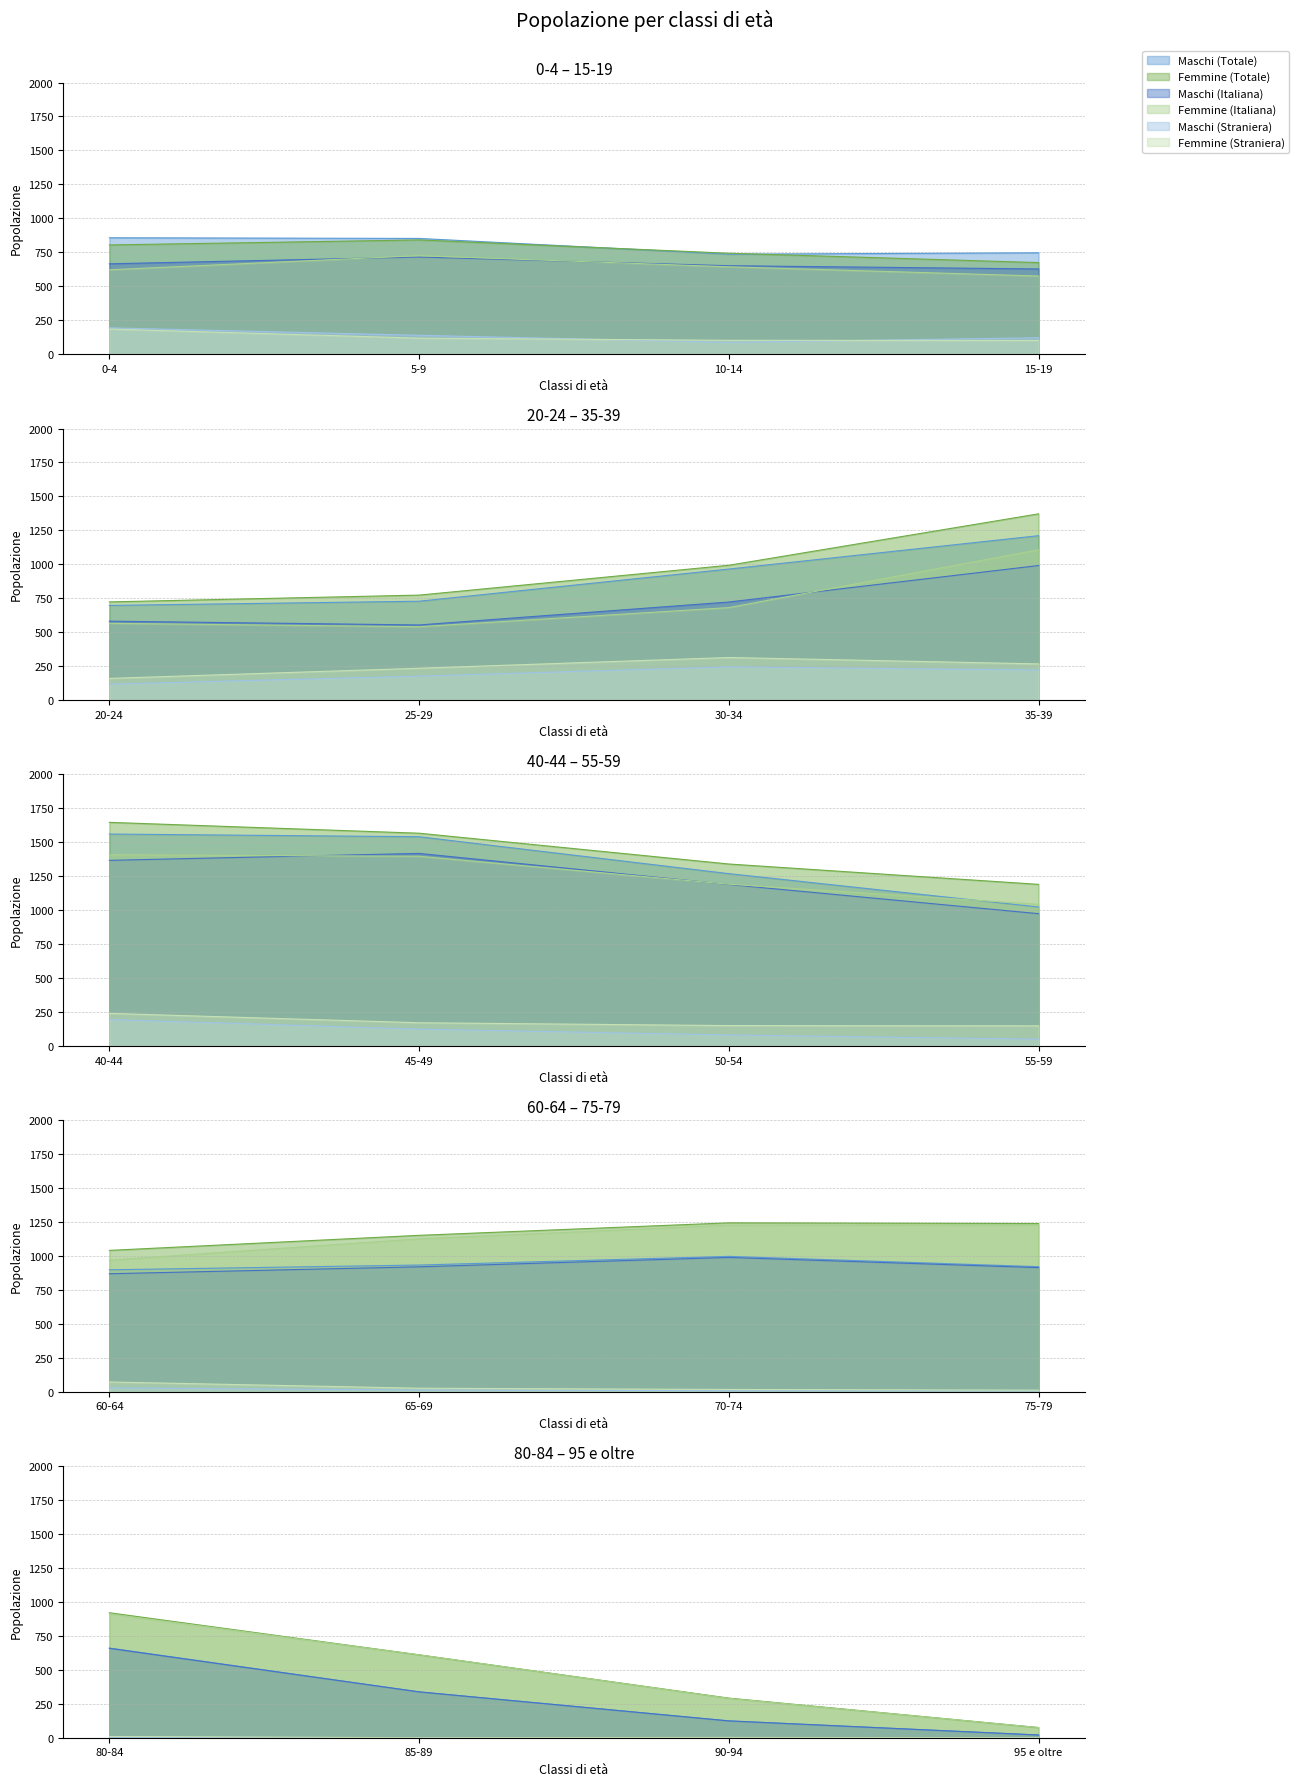

What is the label of the 4th point from the right?

80-84